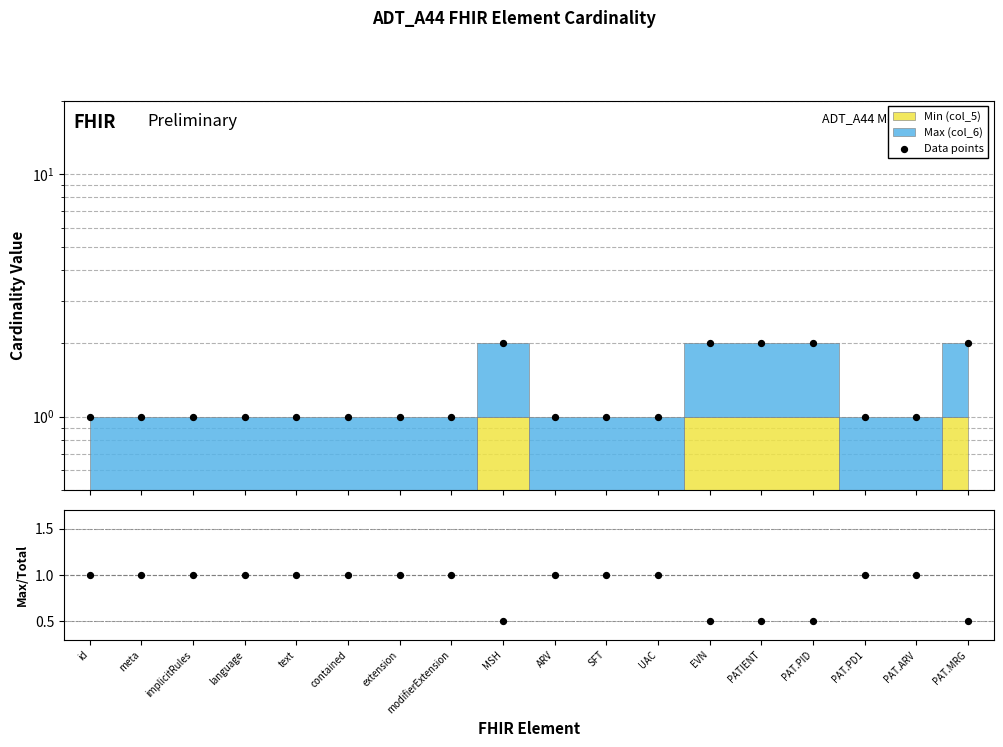

Which series has the largest total across all categories?

Data points